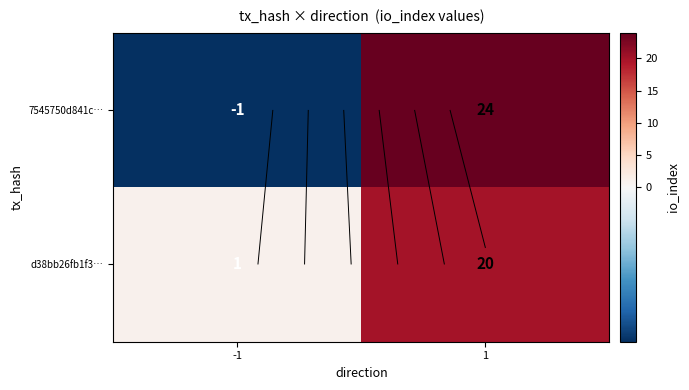

What is the difference between the 7545750d841c… values at -1 and 1?

25